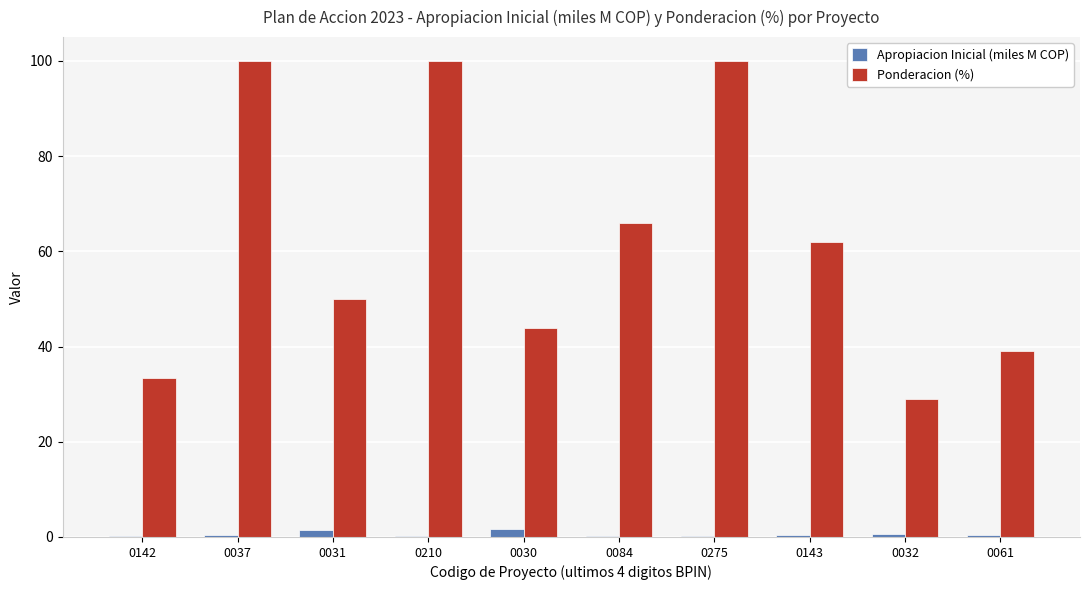

The Ponderacion (%) series shows 62.0 at 0143. True or false?

True